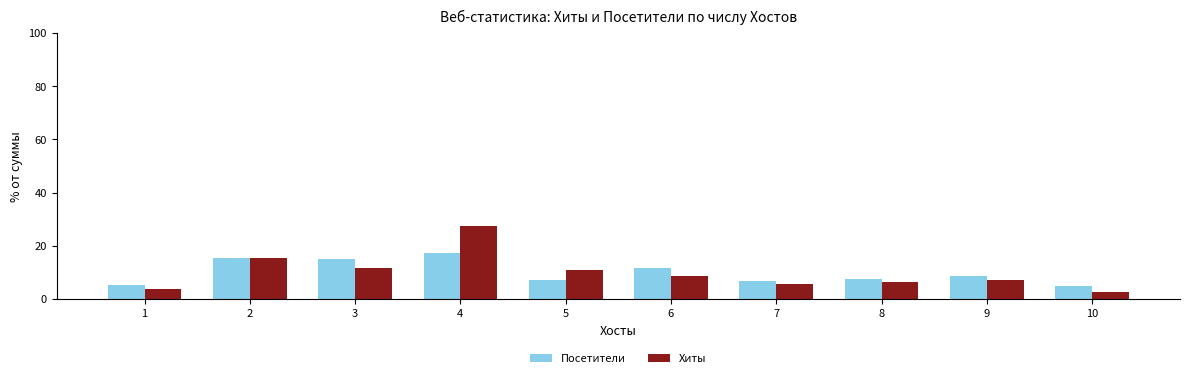

What are all the series names shown in the legend?

Посетители, Хиты